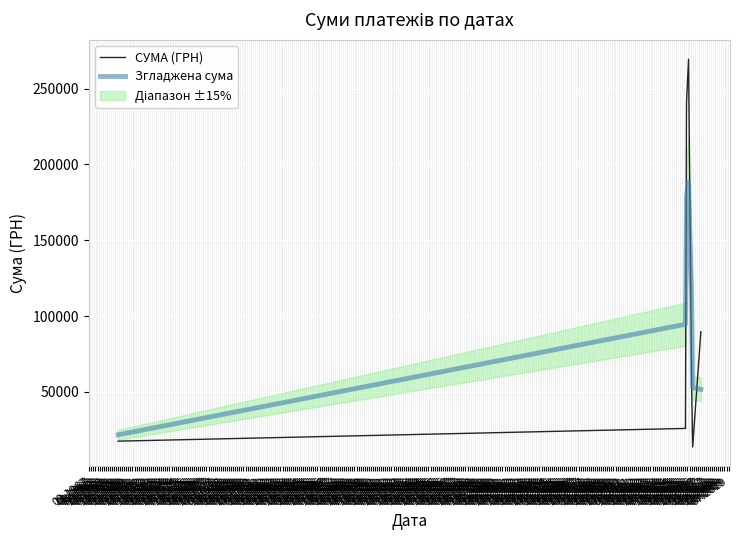

Which series ends up on top after the final intersection of Згладжена сума and СУМА (ГРН)?

СУМА (ГРН)